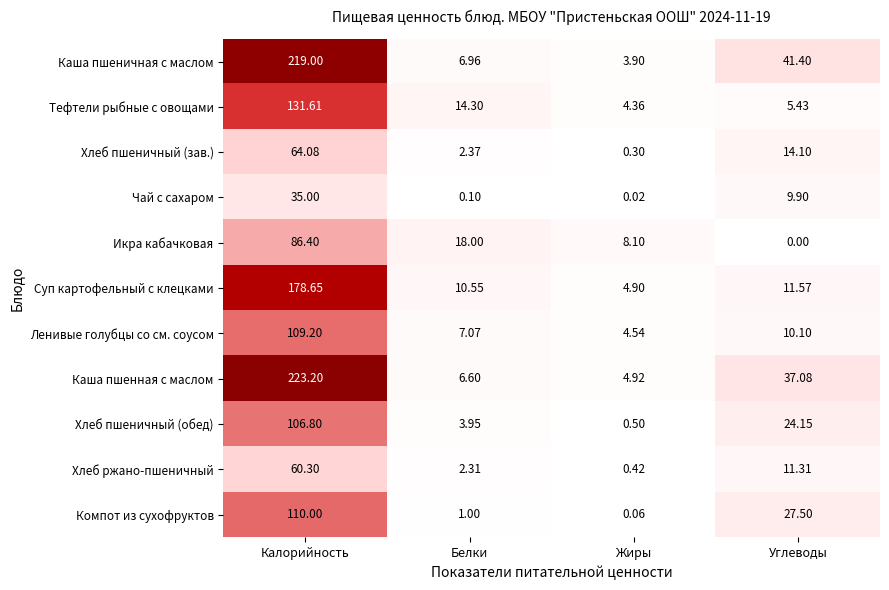

How many data points does each series have?

4